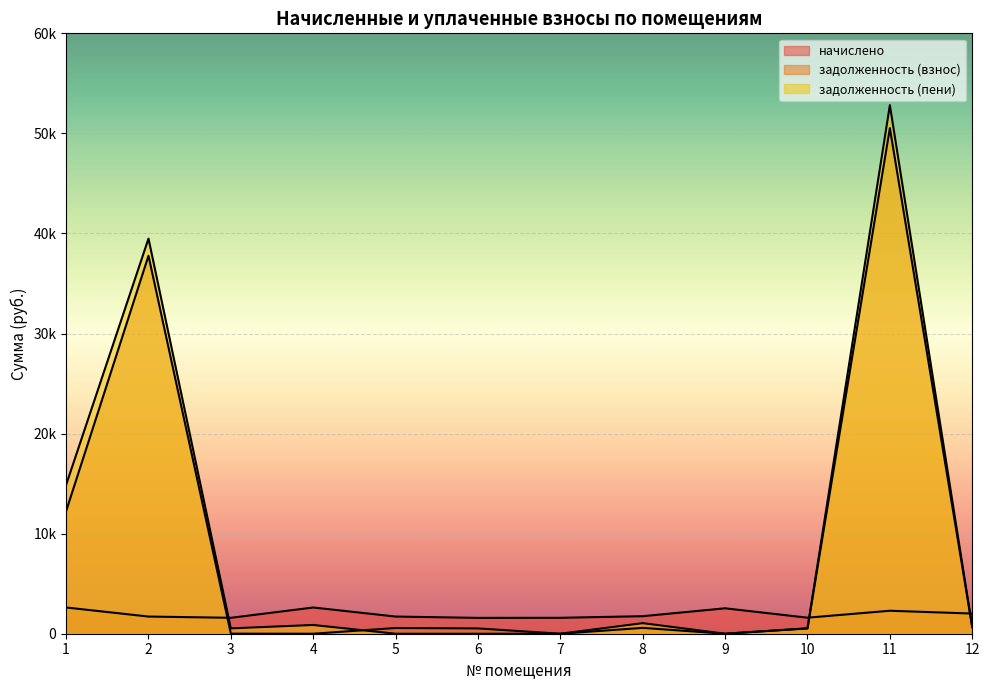

How many times do начислено and задолженность (пени) cross each other?

3